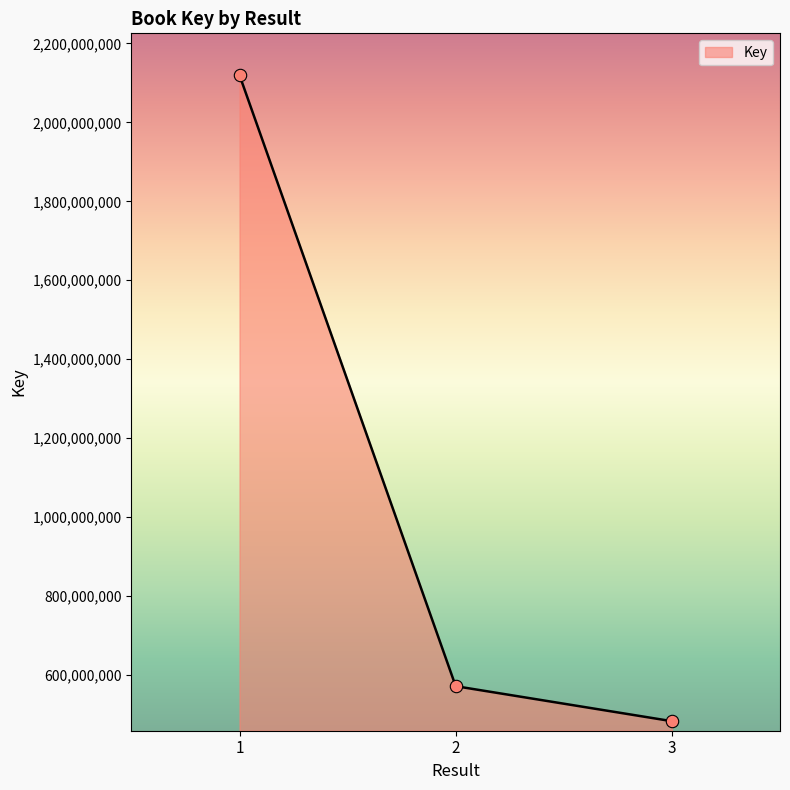

Approximately how many times larger is the value at 1 compared to 3?

4.4